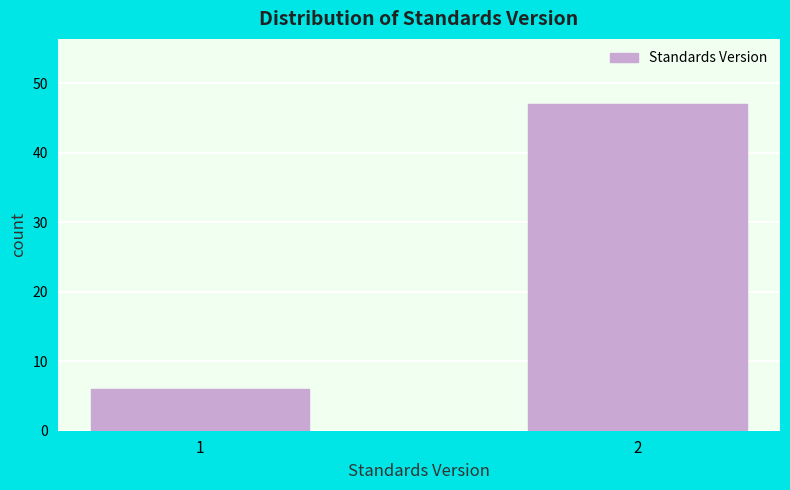

Reading left to right, transcribe all the data shown in this chart.

6	47